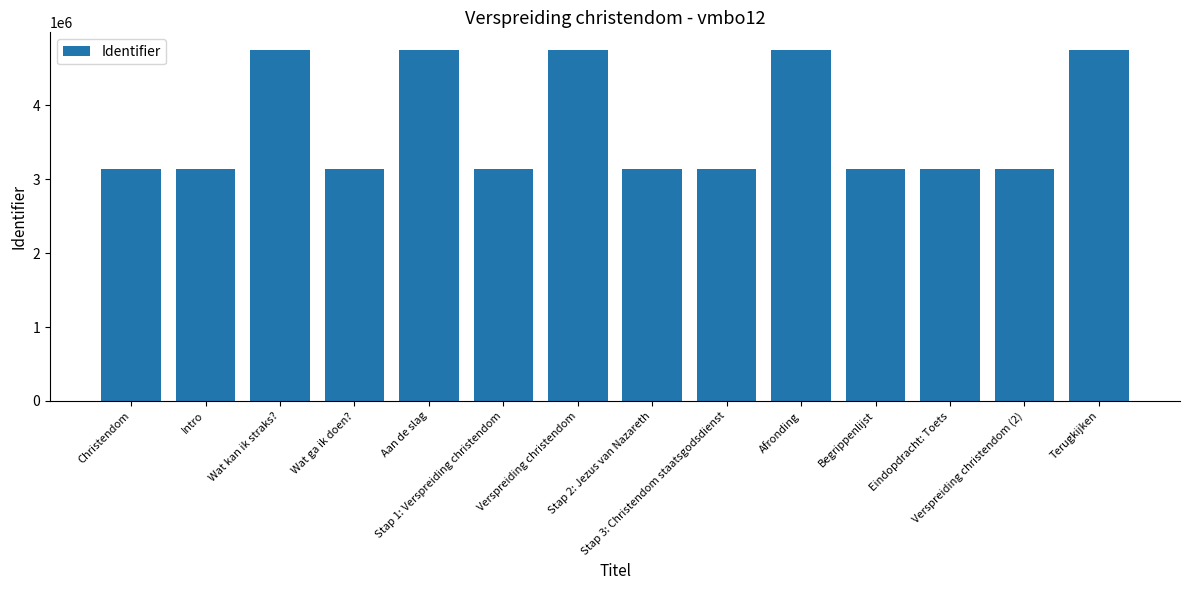

True or false: the data shows 3133891 at Stap 2: Jezus van Nazareth.

True